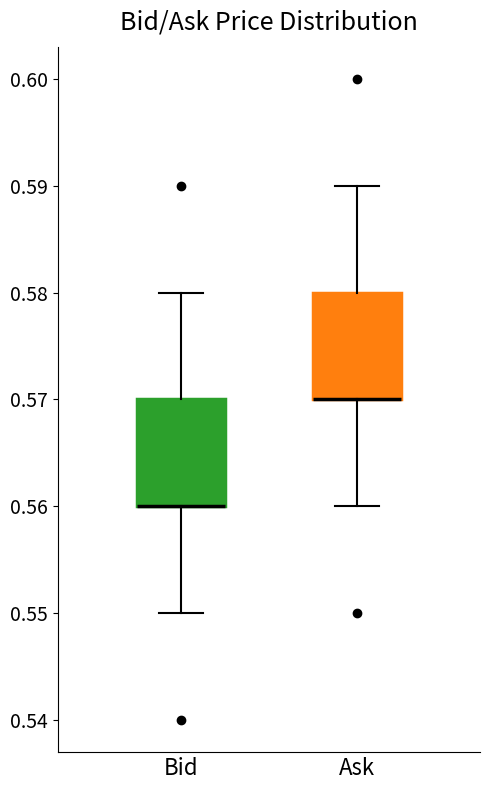

Where does the lower whisker of the box for Bid end on the y-axis? The values are not printed on the chart, so give them approximately, as read against the axis.

0.55